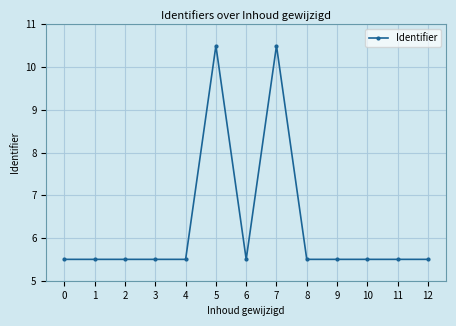

Is it true that the value at 9 is 5.5?

True